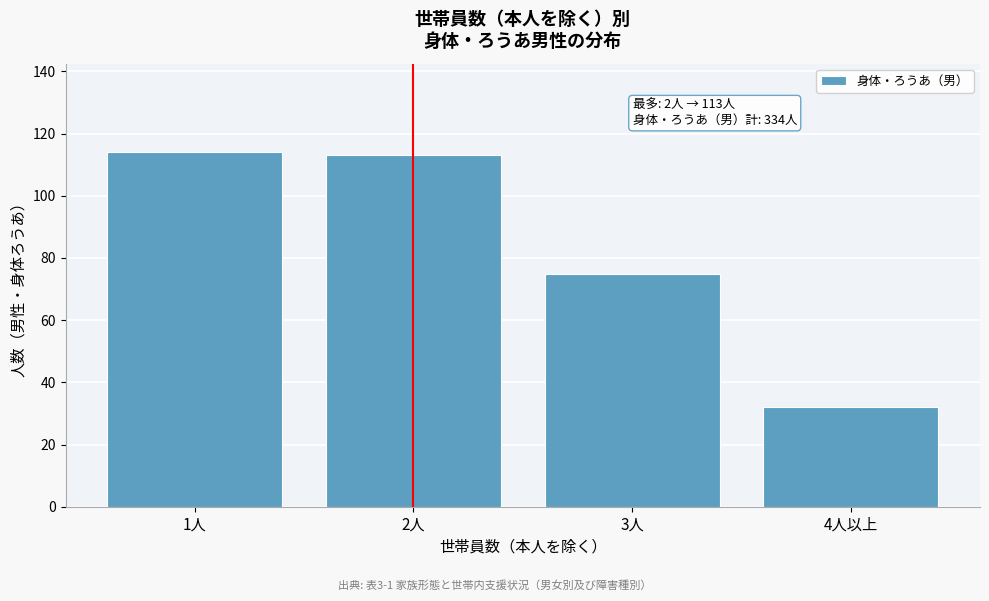

Reading left to right, extract all data points from this chart.

114	113	75	32